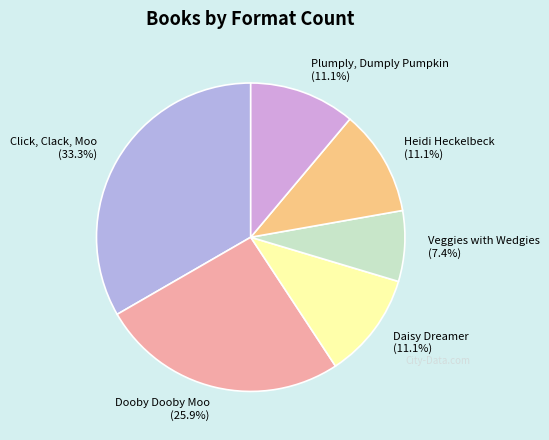

Is Veggies with Wedgies the majority of the pie?

No